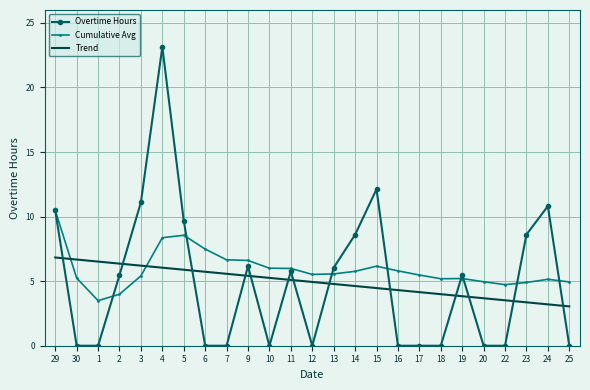

What are all the series names shown in the legend?

Overtime Hours, Cumulative Avg, Trend